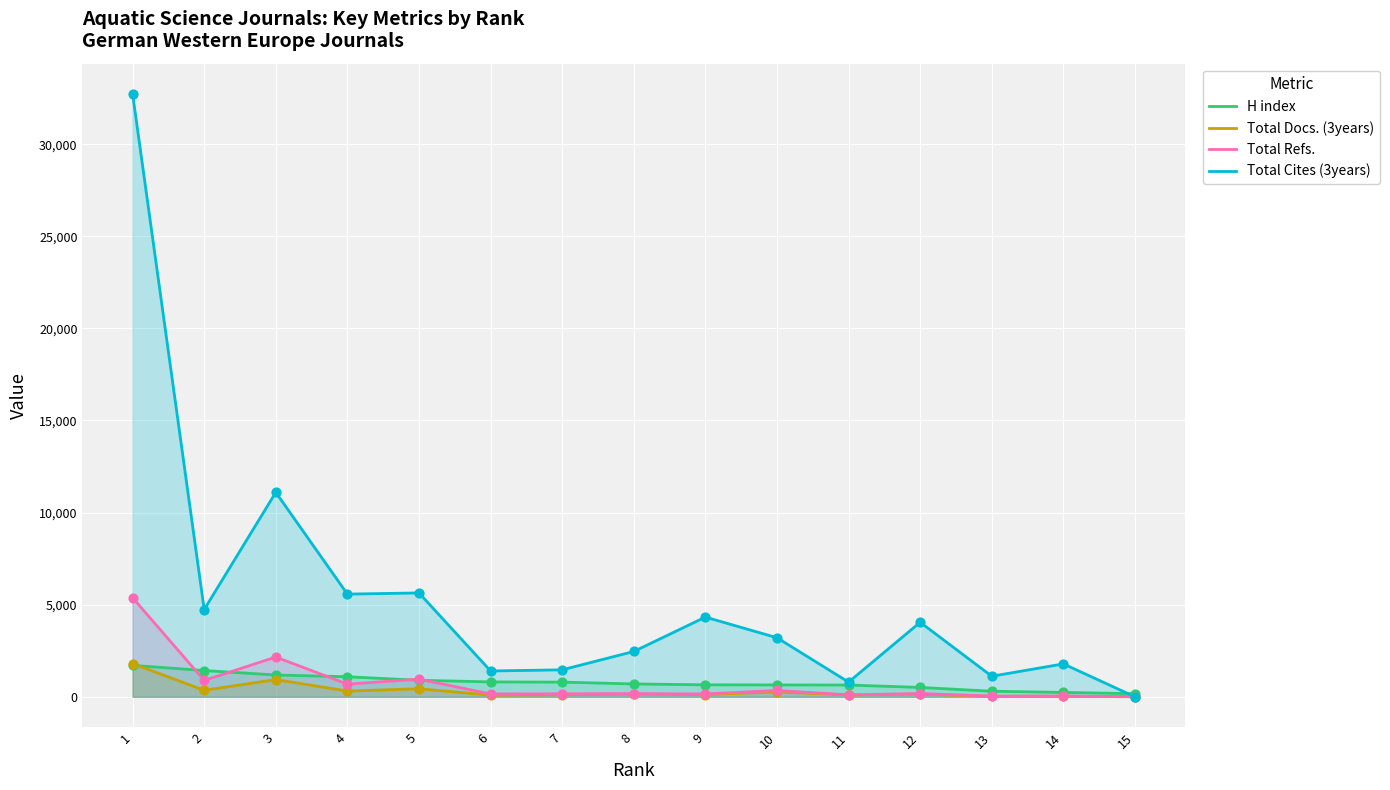

Is the value of H index at 12 greater than the value of Total Docs. (3years) at 12?

Yes